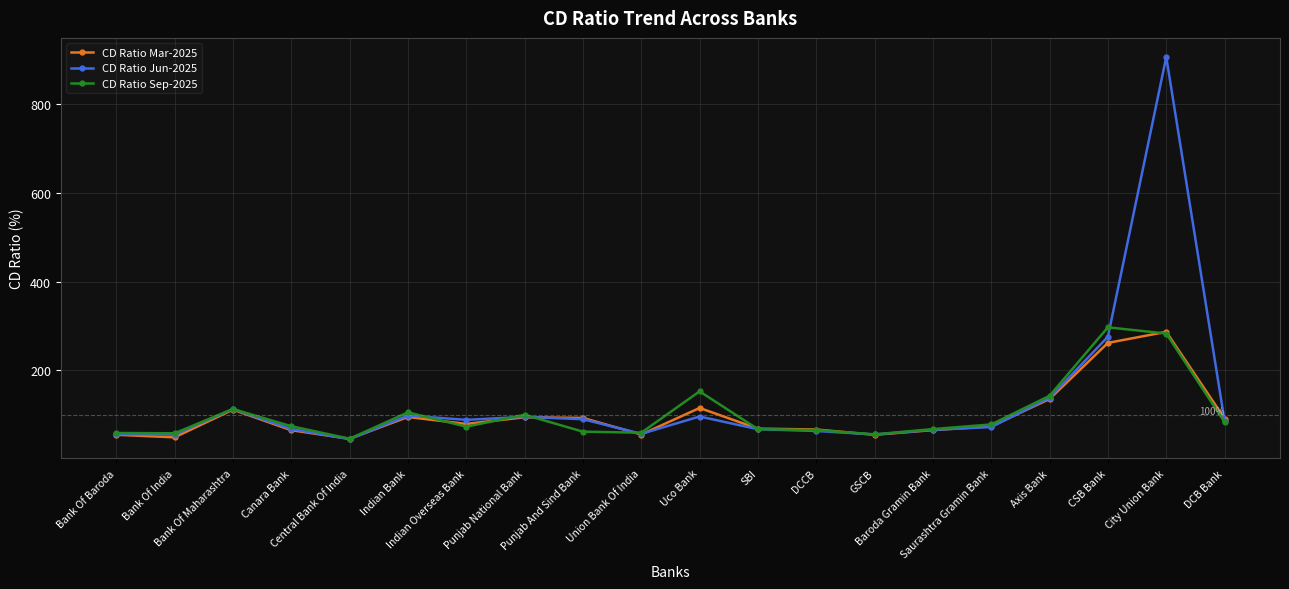

At which label is CD Ratio Mar-2025 closest to 166?

Axis Bank